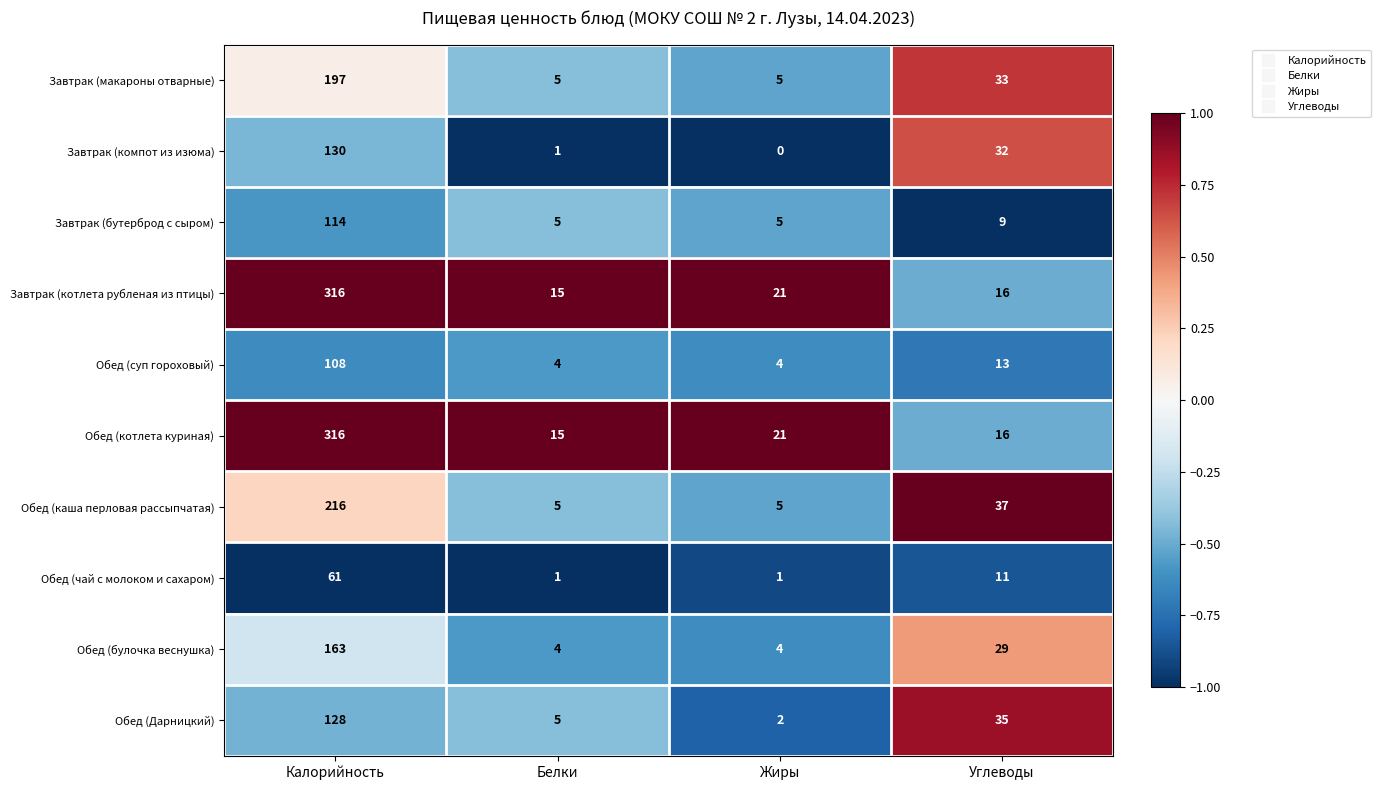

True or false: Обед (суп гороховый) has a value of 4 at Жиры.

True